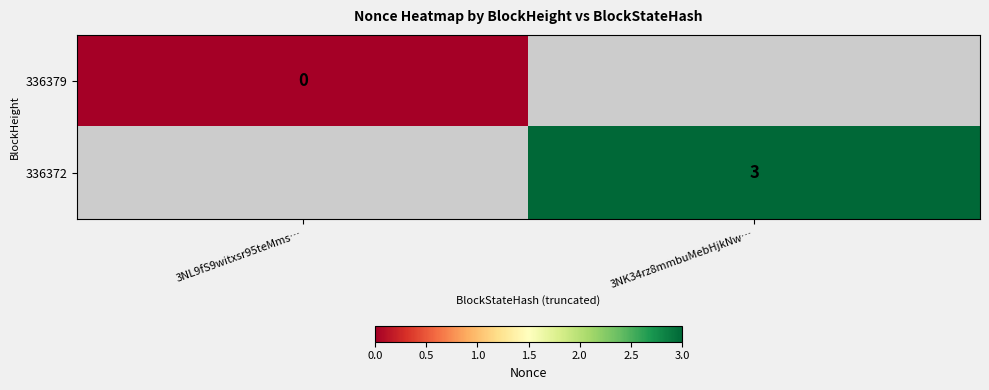

Count the number of data series in this chart.

2